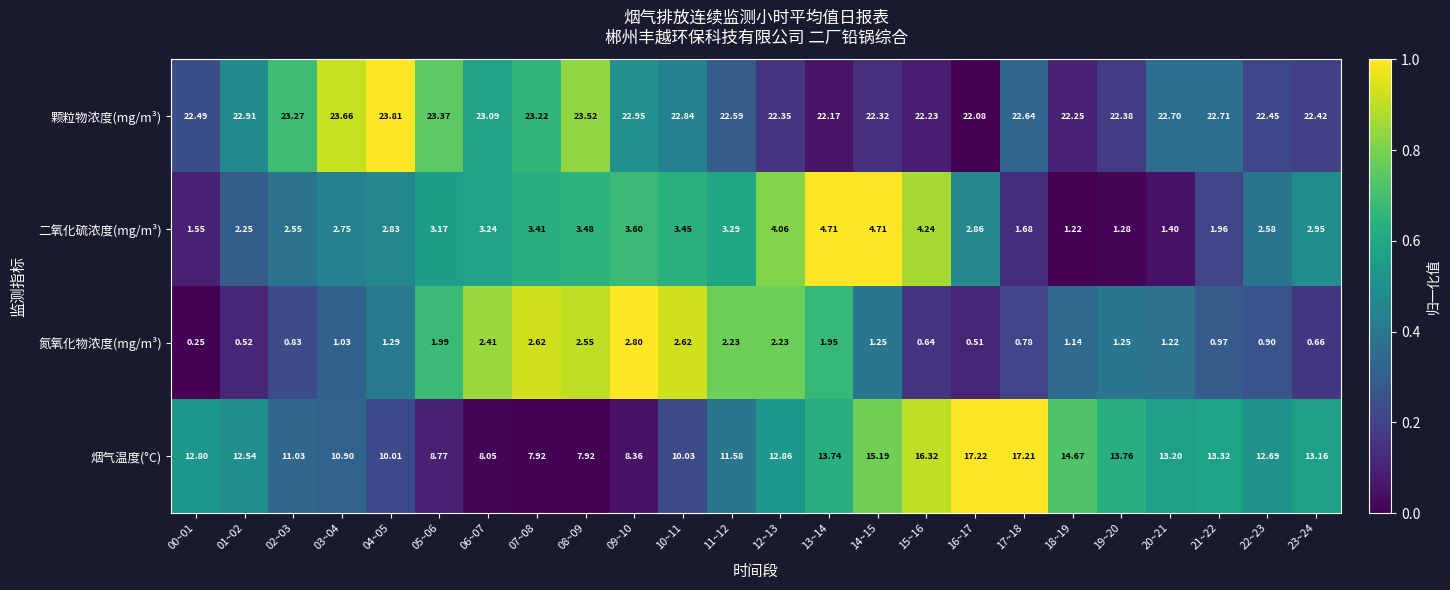

Which series changed the most between 03~04 and 04~05?

烟气温度(°C)